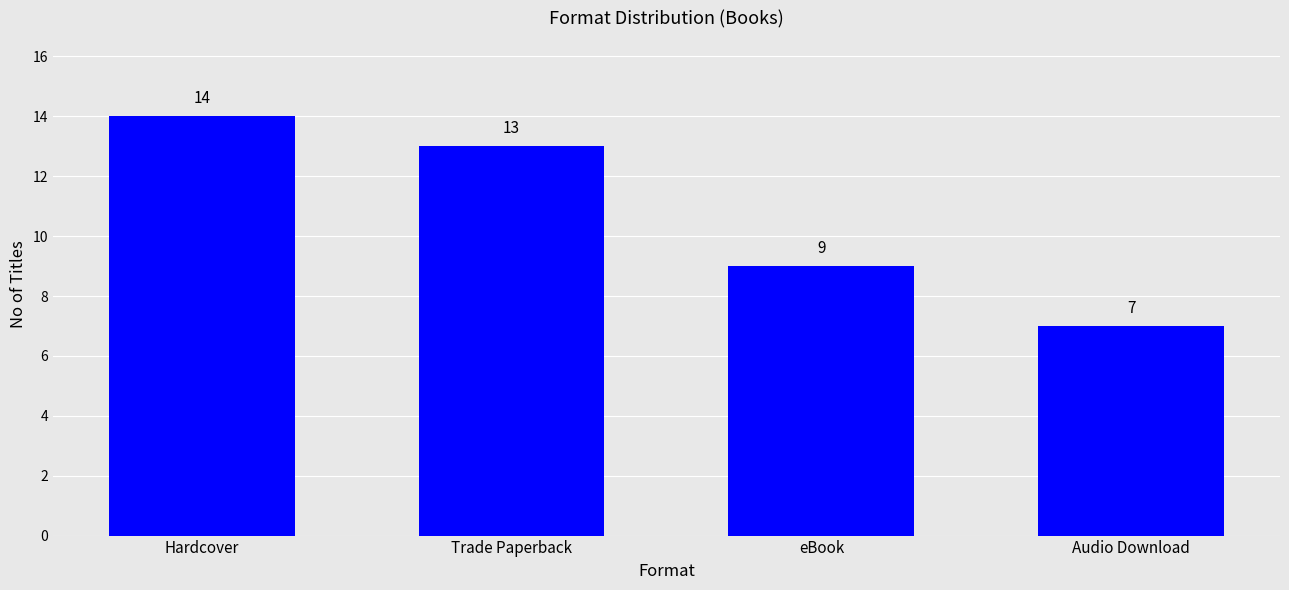

How many data points does each series have?

4